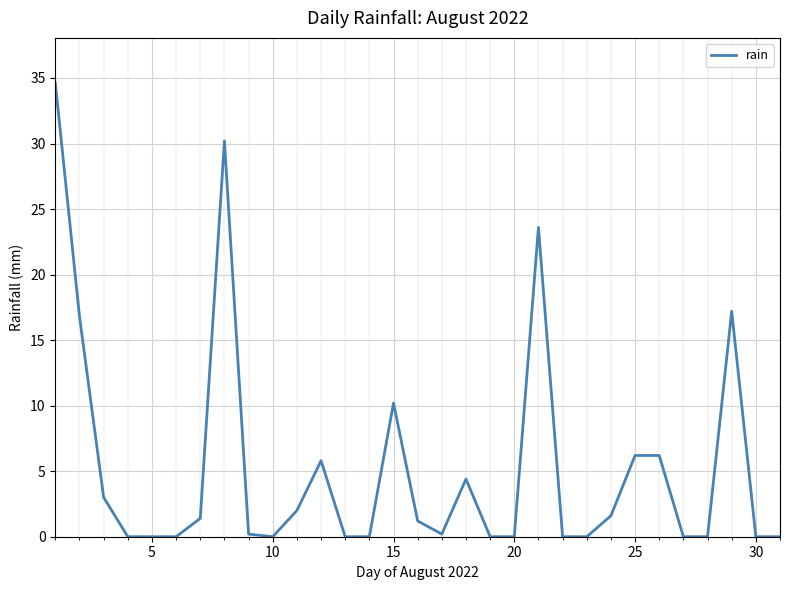

What is the greatest value displayed?

34.6